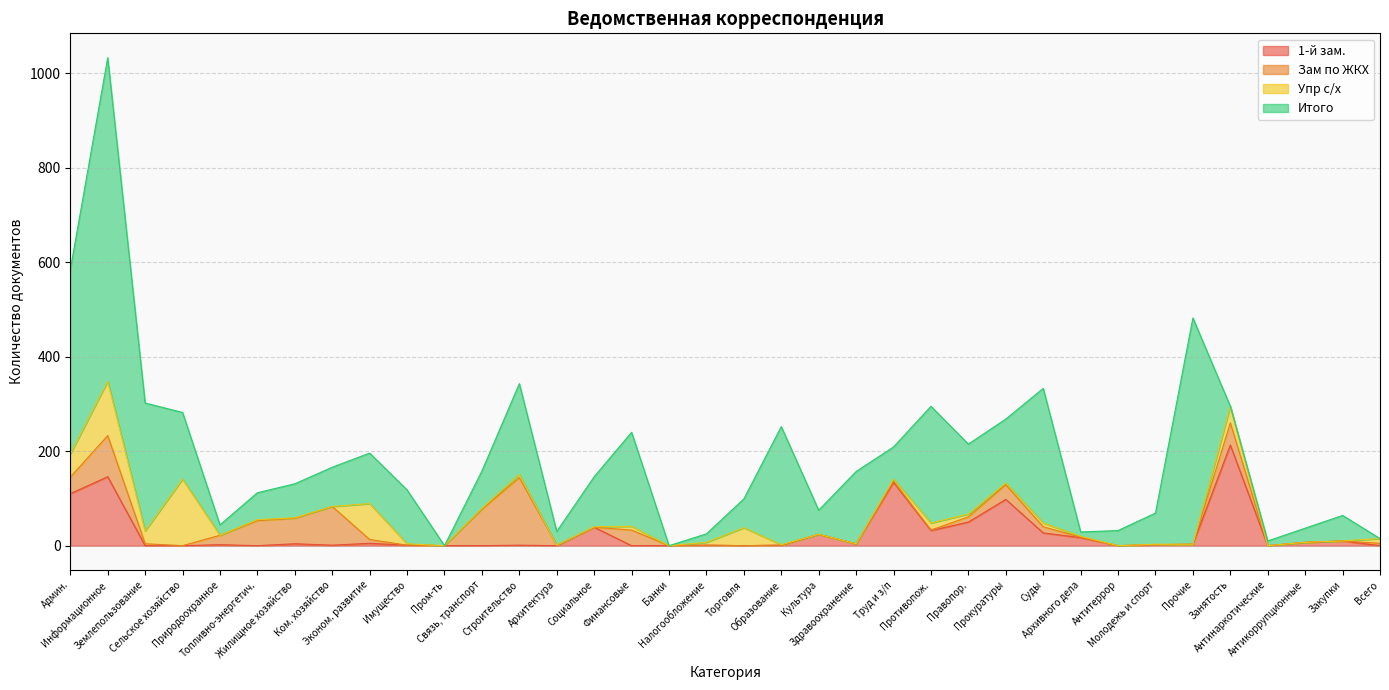

Where is the first local maximum for Зам по ЖКХ?

Информационное